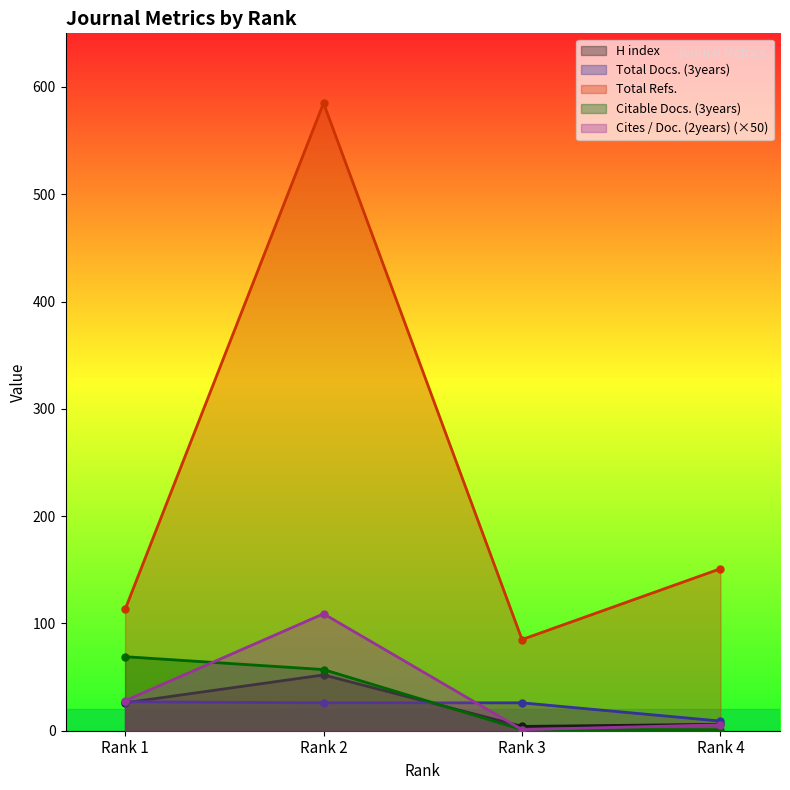

True or false: Total Refs. and Total Docs. (3years) cross at least once.

False